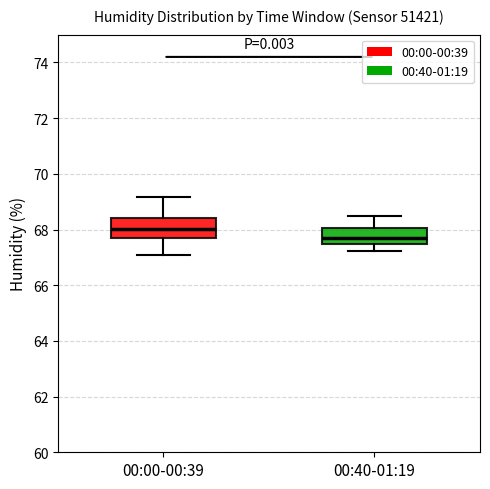

Reading left to right, transcribe this box plot: for each box, give where its median line is, the range the box spans, and where its two whiskers end, as read against the y-axis. The values are not printed on the chart, so give them approximately, as read against the axis.

00:00-00:39: median 68.0, box 67.8 to 68.4, whiskers 67.2 to 69.2
00:40-01:19: median 67.6, box 67.4 to 68.0, whiskers 67.2 to 68.6